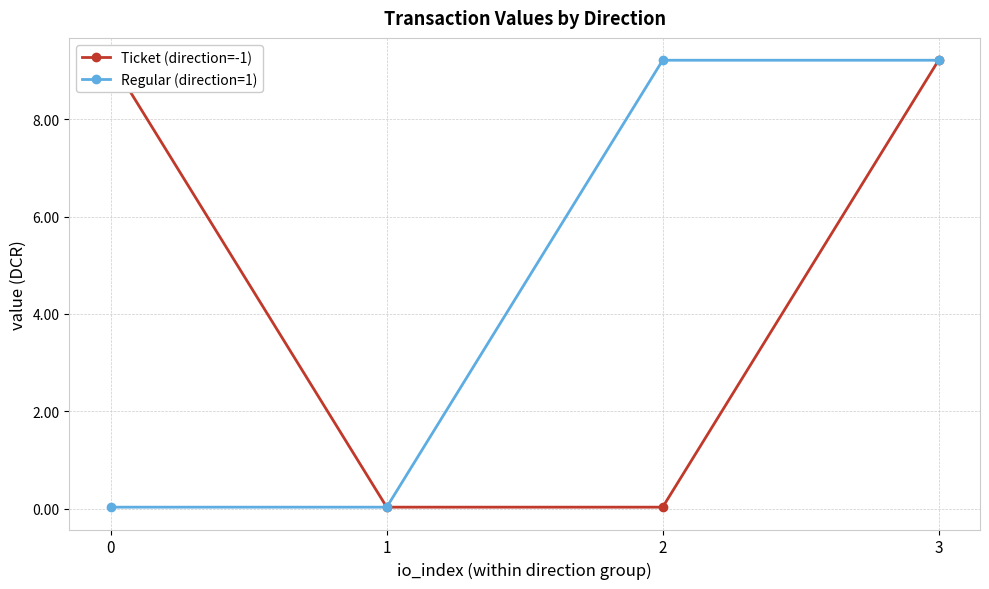

Reading left to right, extract all data points from this chart.

Ticket (direction=-1): 9.2	0.0	0.0	9.2
Regular (direction=1): 0.0	0.0	9.2	9.2